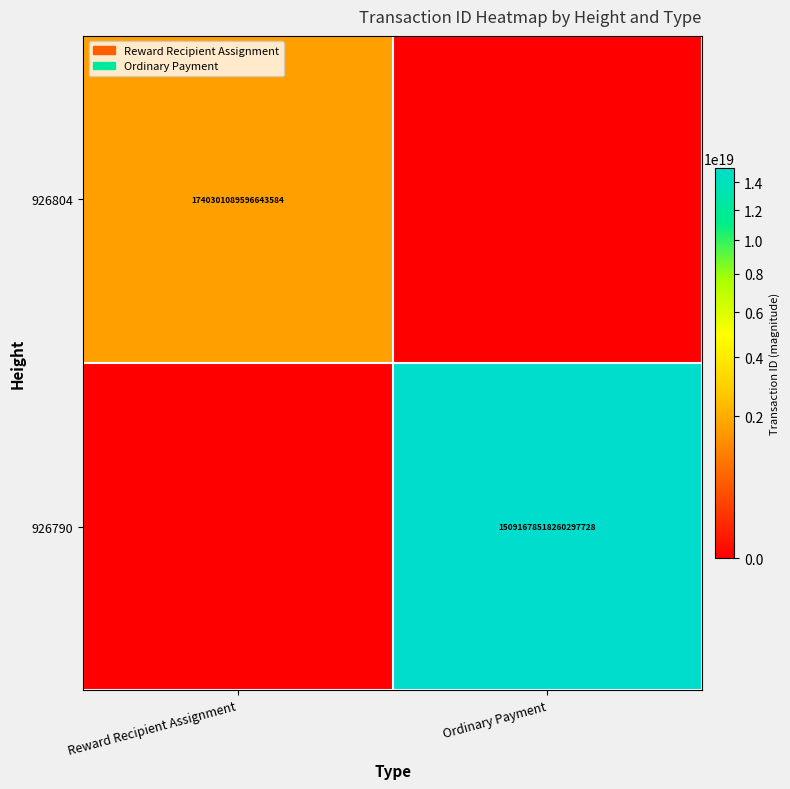

Is it true that 926790 equals 25128192733580267520 at Ordinary Payment?

False